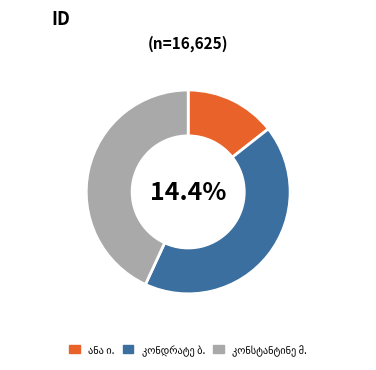

The კონდრატე ბაგრატის ძე კოკაია slice represents 56% of the pie. True or false?

False